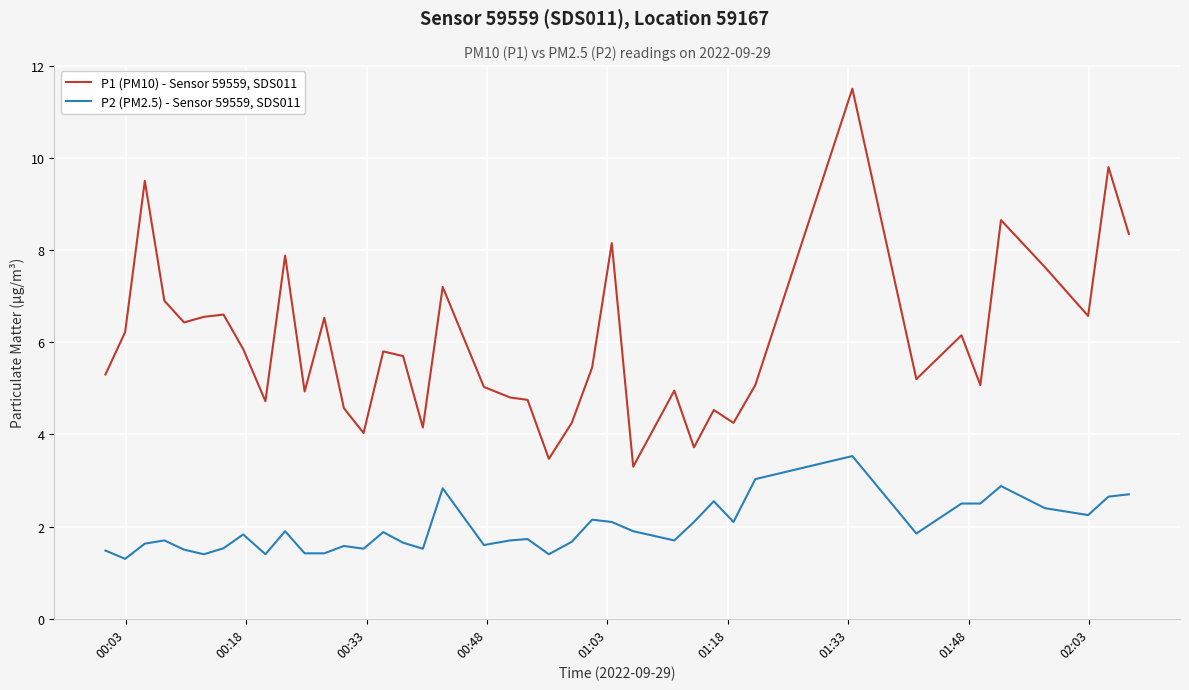

Which series has the largest range (max minus min)?

P1 (PM10) - Sensor 59559, SDS011